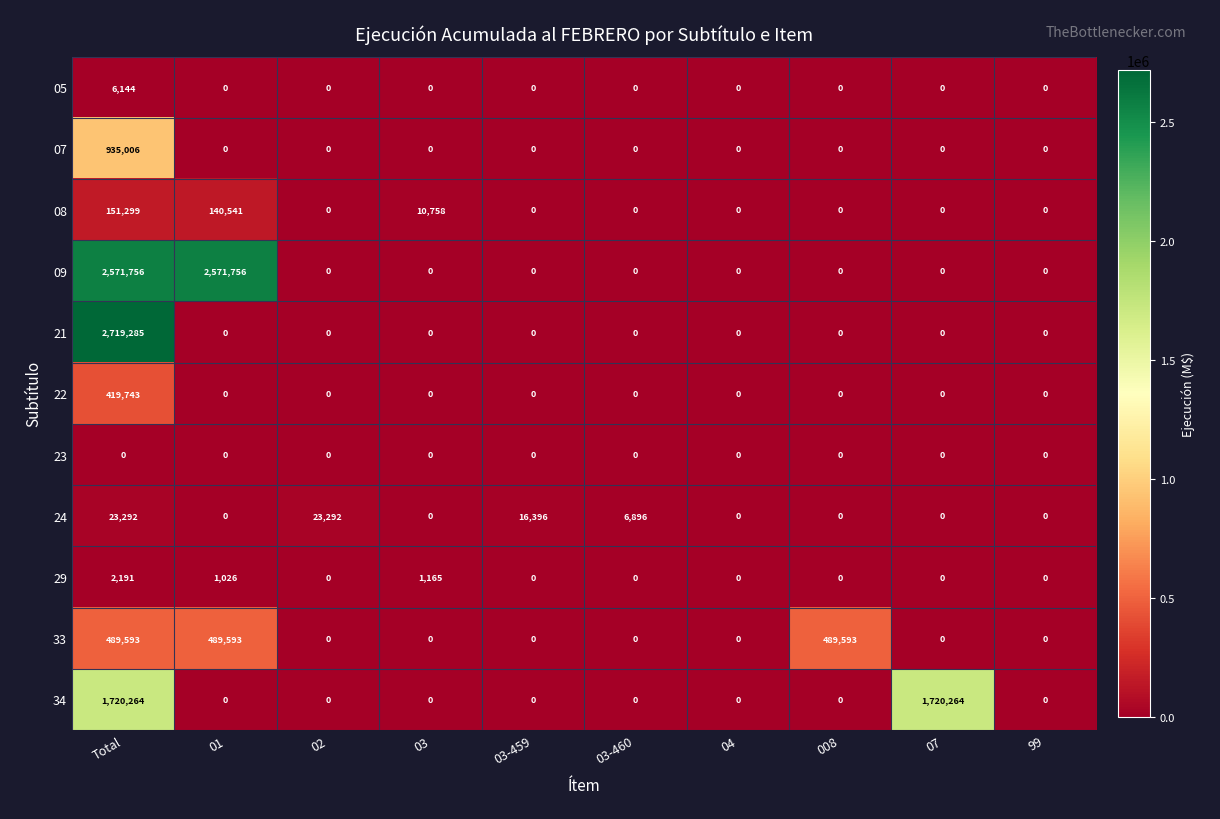

What is the difference between the highest and lowest values at Total?

2719285